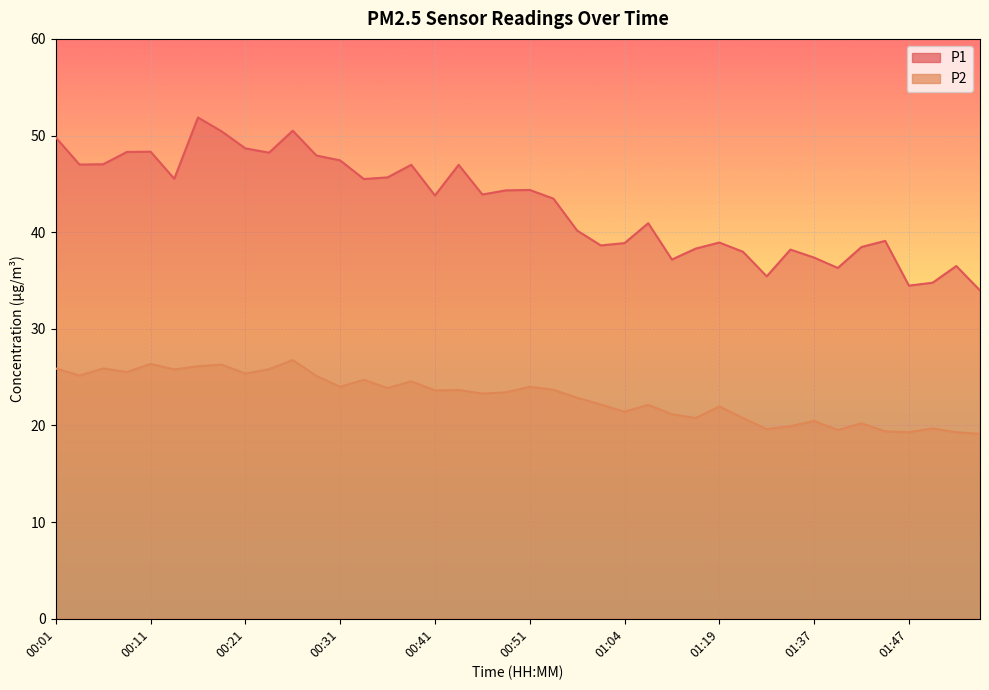

At how many categories does at least one series exceed 23?

40